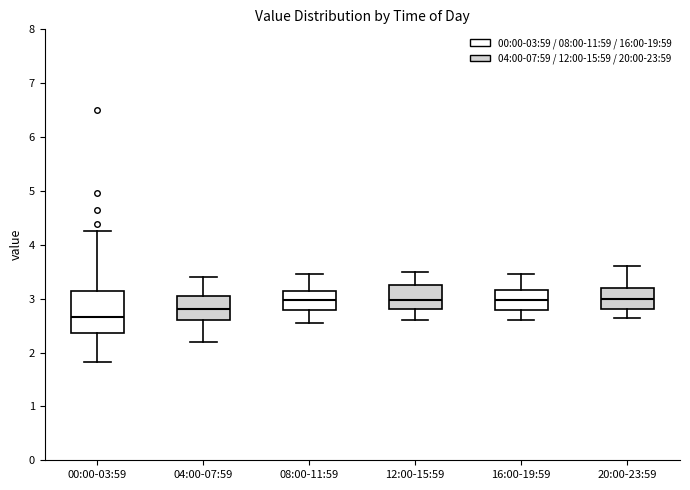

Where does the lower whisker of the box for 08:00-11:59 end on the y-axis? The values are not printed on the chart, so give them approximately, as read against the axis.

2.6